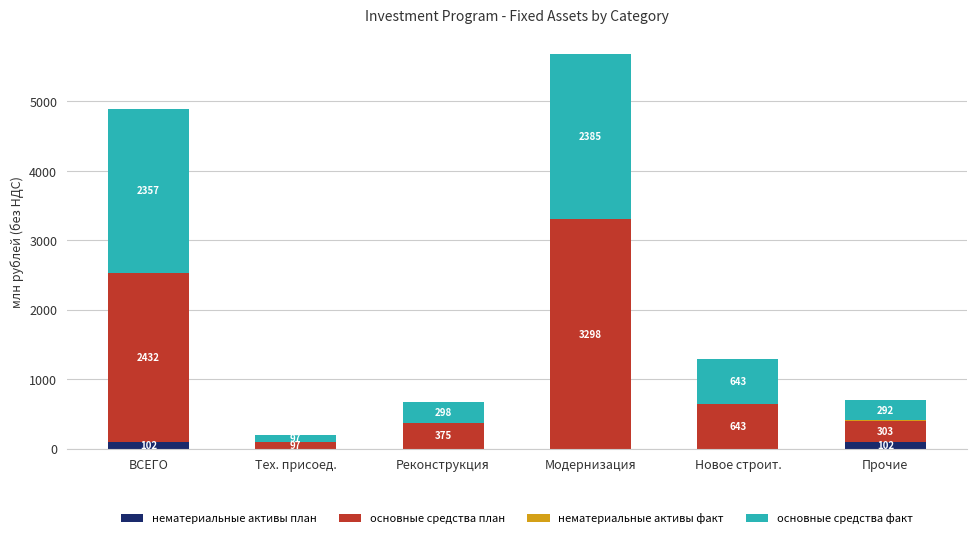

What is the highest value of the нематериальные активы план series?

101.5